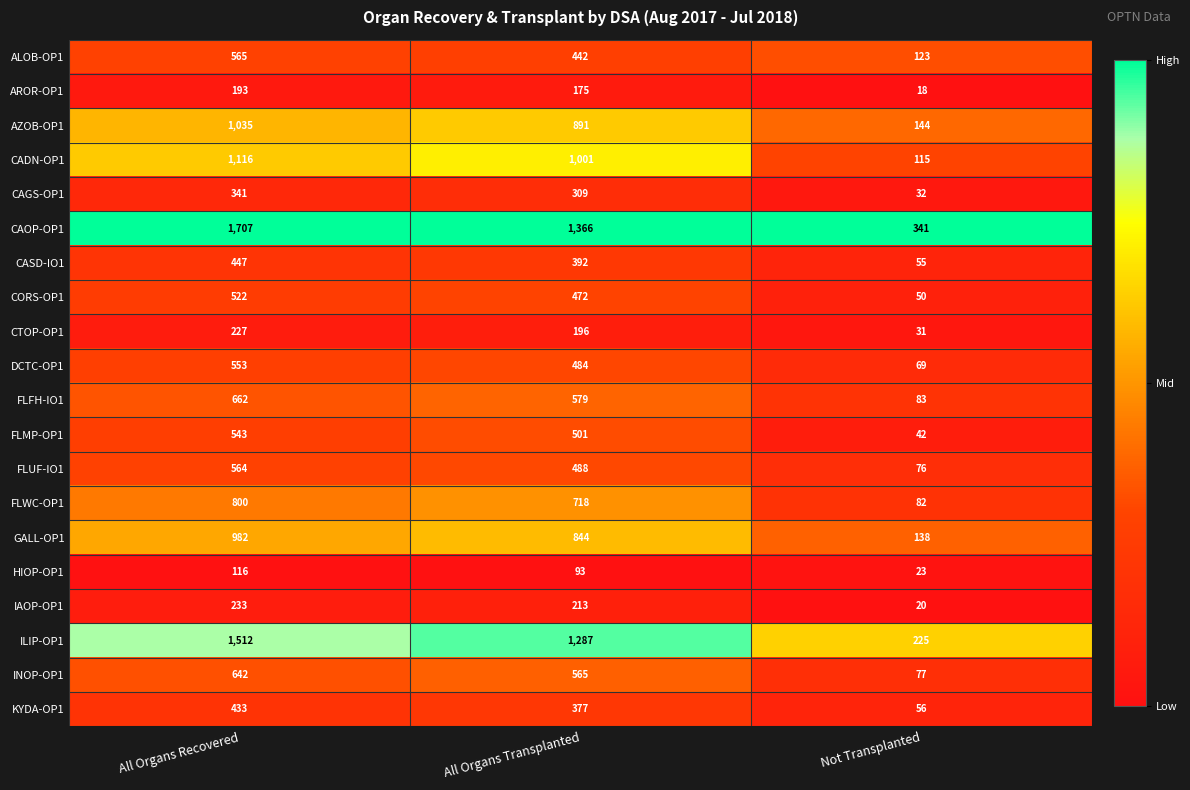

What is the difference between the highest and lowest values at All Organs Transplanted?

1273